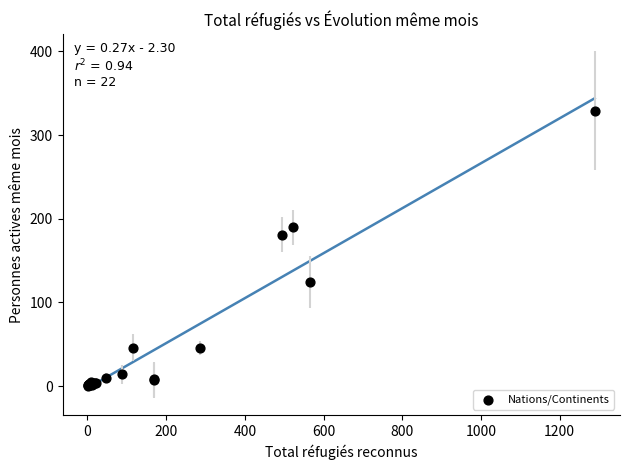

What Y value in the scatter plot is closest to 164?

181